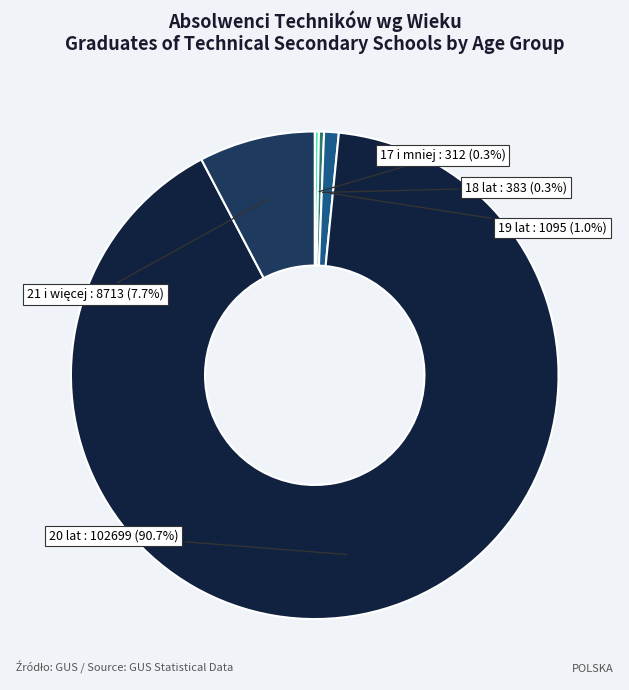

To the nearest percent, what is the difference between the largest and smallest slice percentages?

90%